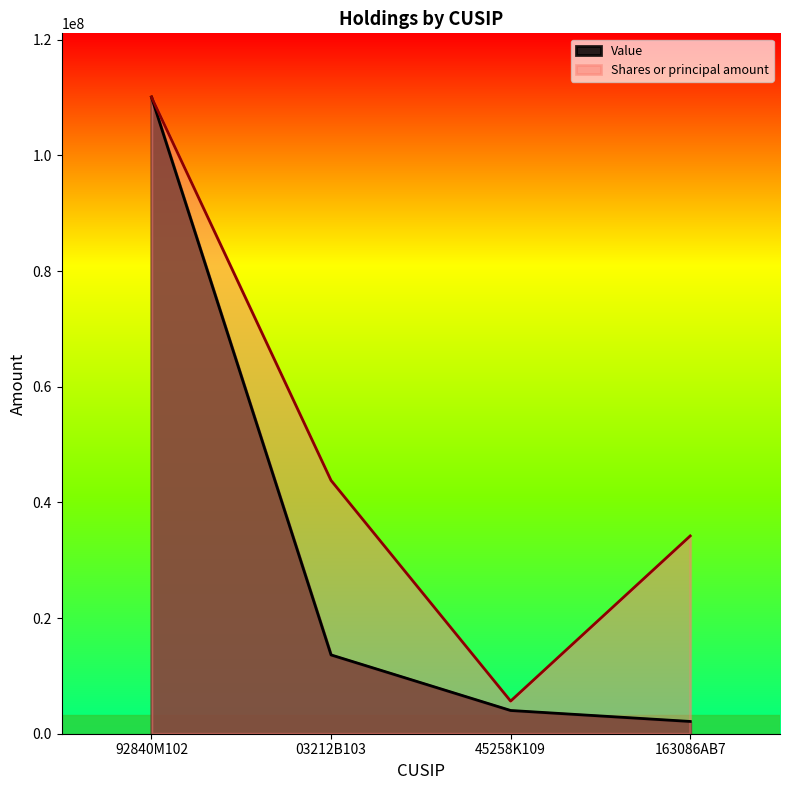

What is the approximate value of Shares or principal amount at 163086AB7?

34200003.3